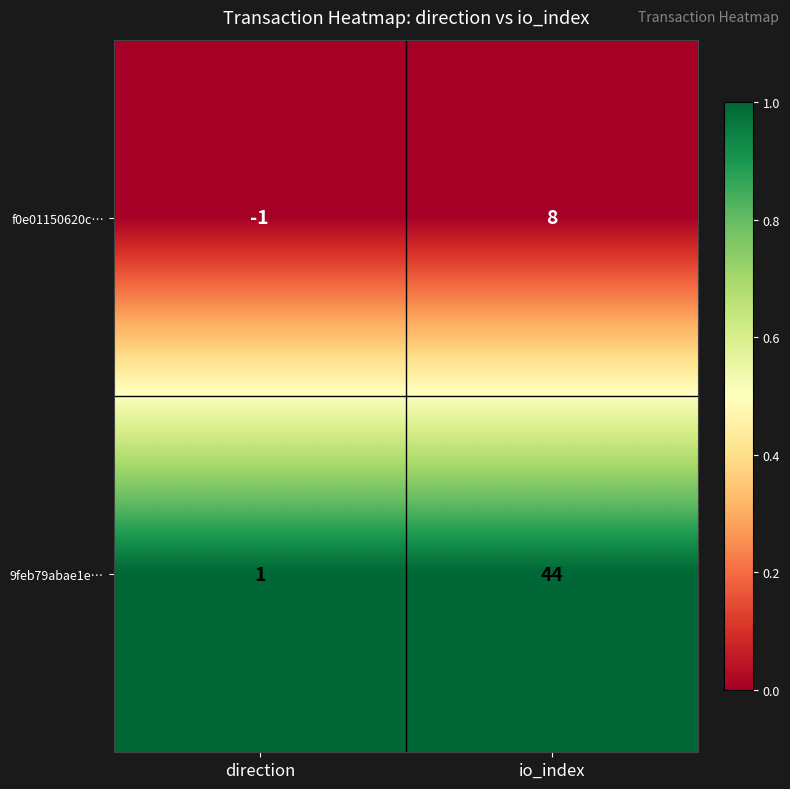

At how many categories does at least one series exceed 0?

2